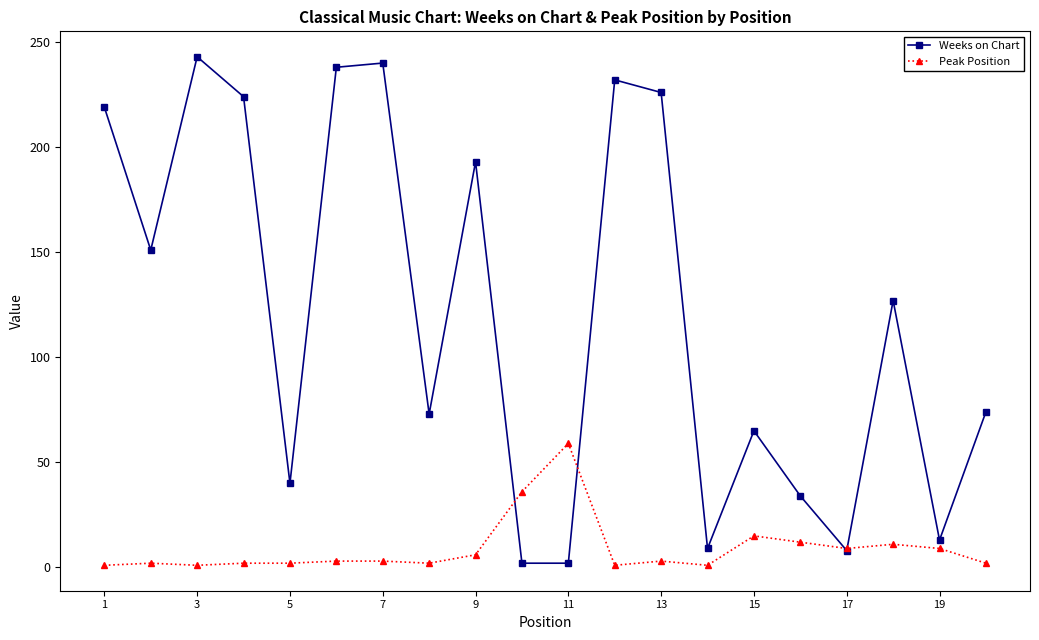

How many lines are shown in the chart?

2